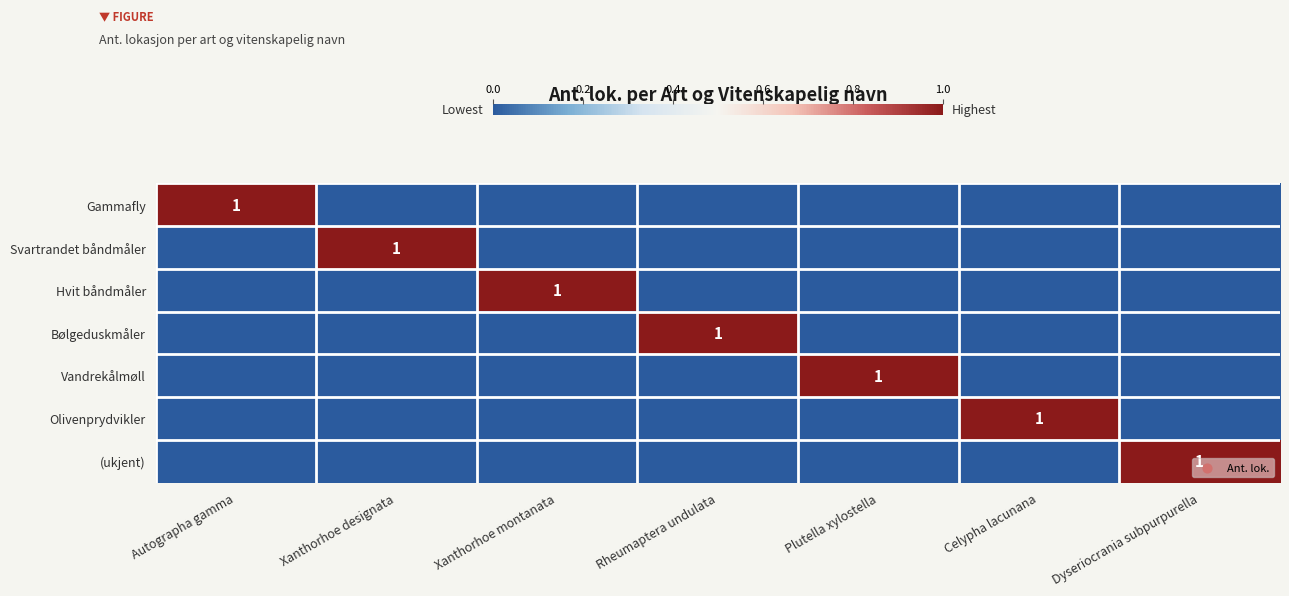

The value of Bølgeduskmåler at Rheumaptera undulata is 1. True or false?

True